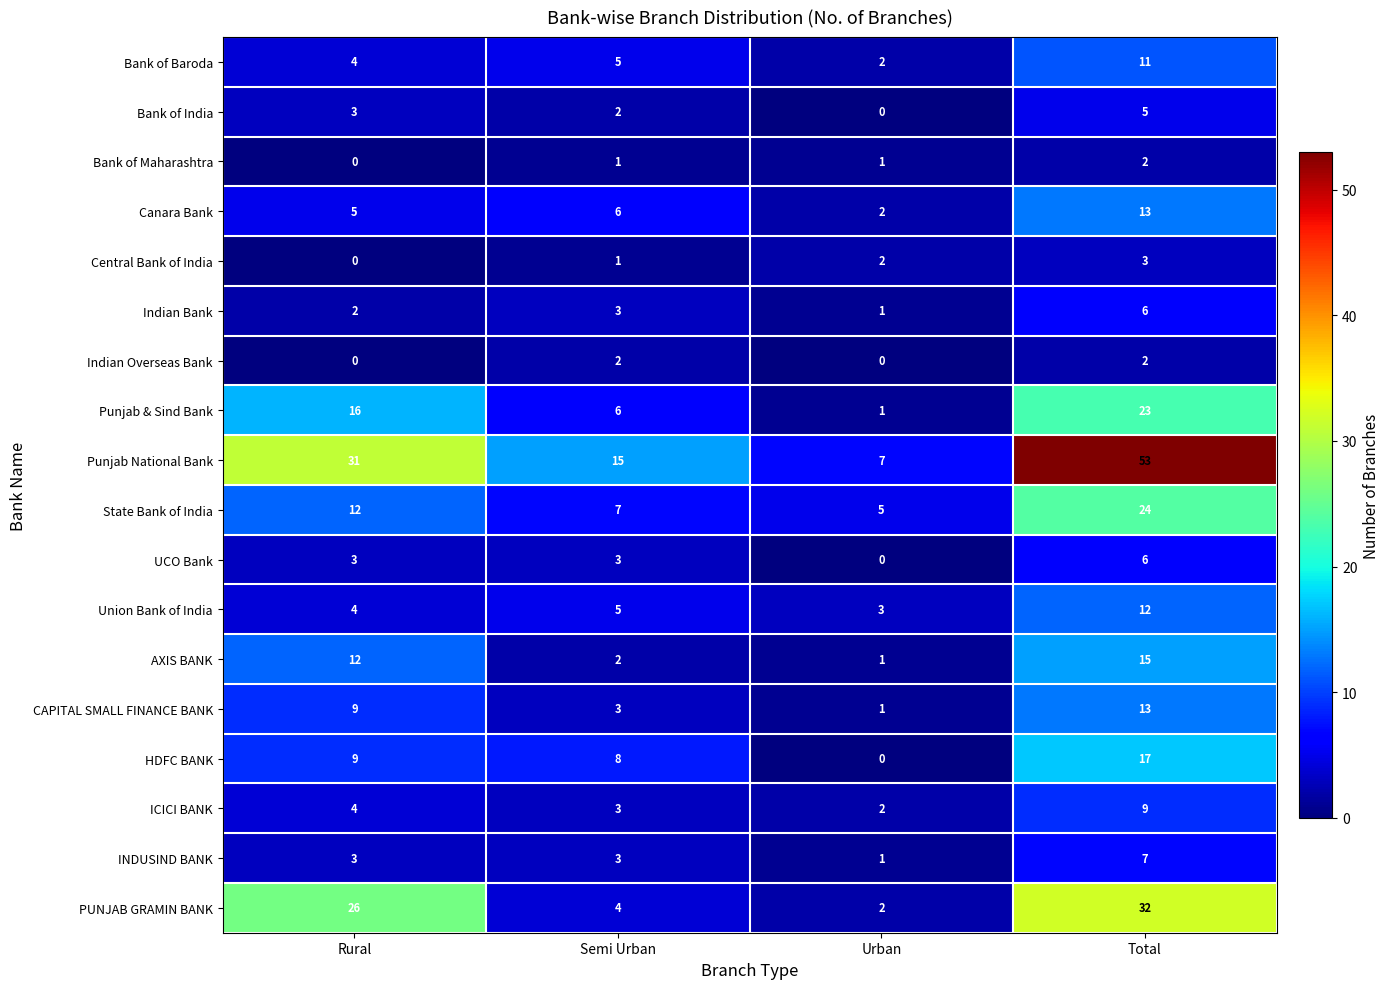

What is the maximum value shown in the chart?

53